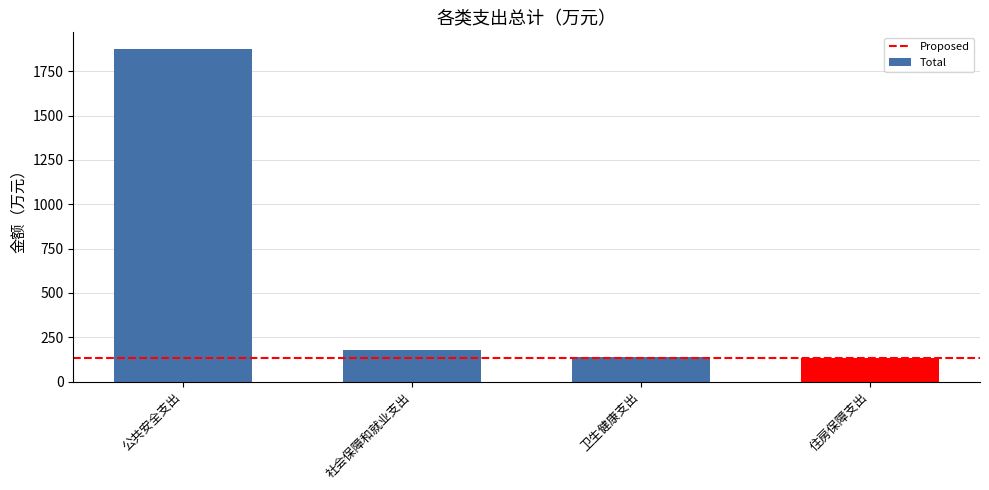

At which label does the data first exceed 177?

公共安全支出